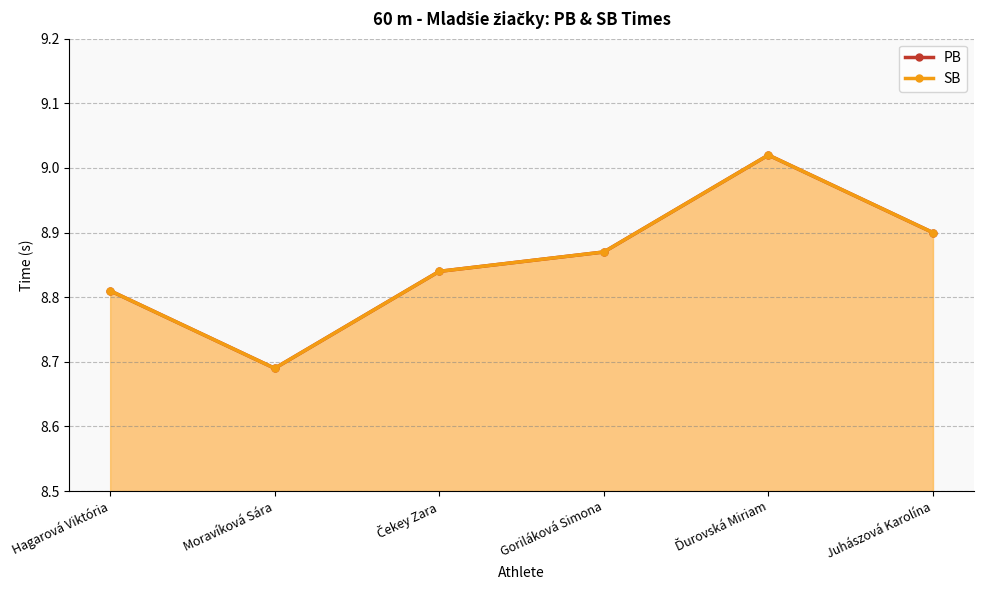

Is the value of PB at Goriláková Simona greater than the value of SB at Čekey Zara?

Yes